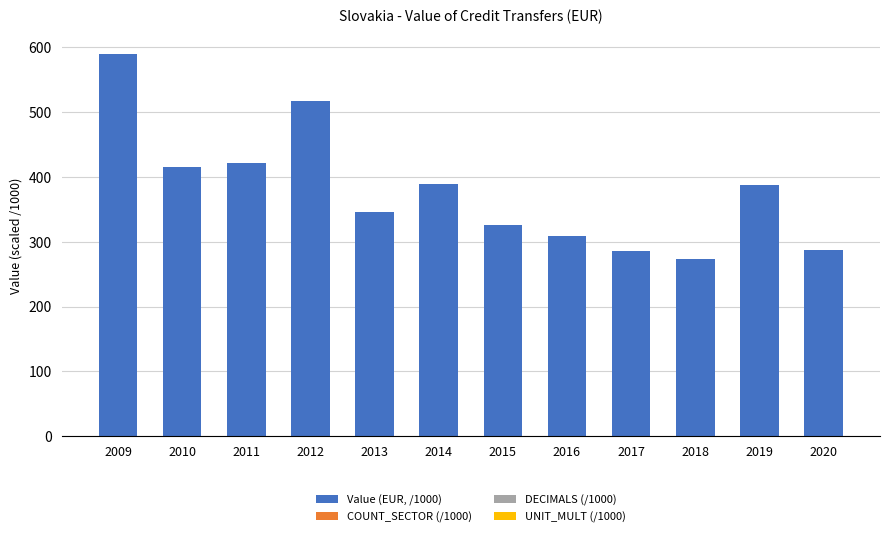

Which category has the highest value in the Value (EUR, /1000) series?

2009